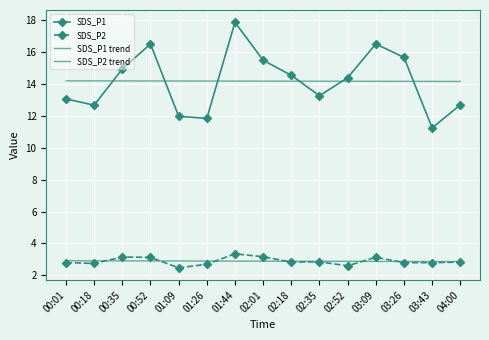

Where is the first local maximum for SDS_P2?

00:35